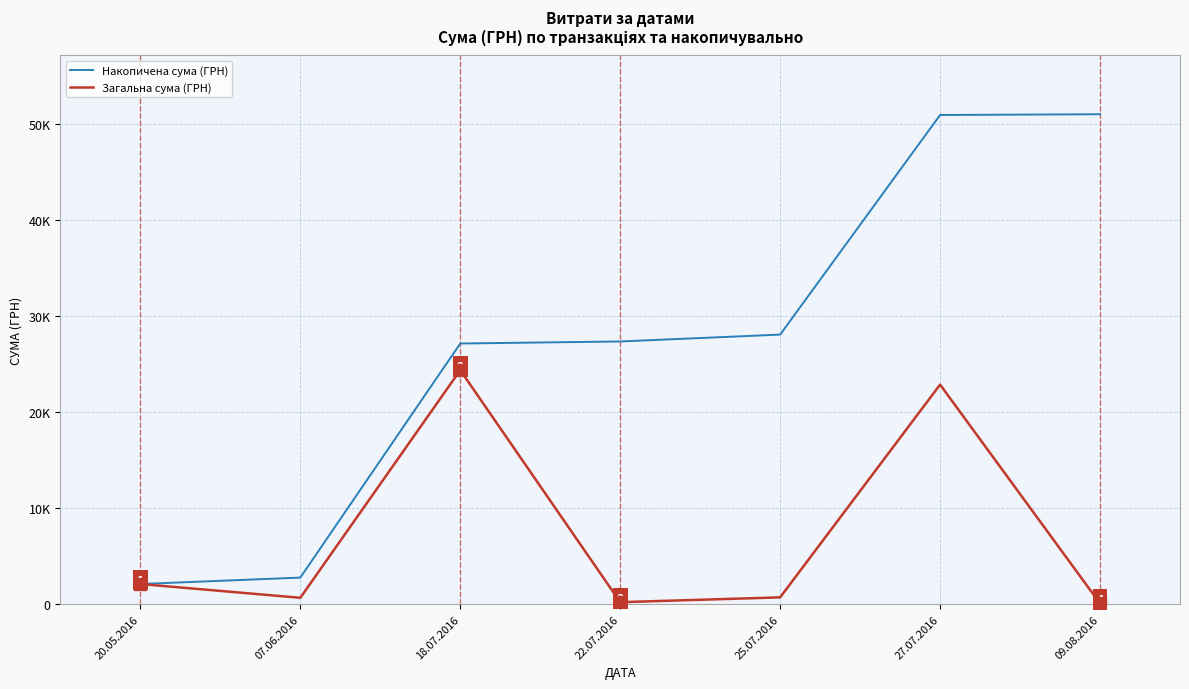

In Загальна сума (ГРН), how many points are lower than both neighbors (excluding endpoints)?

2